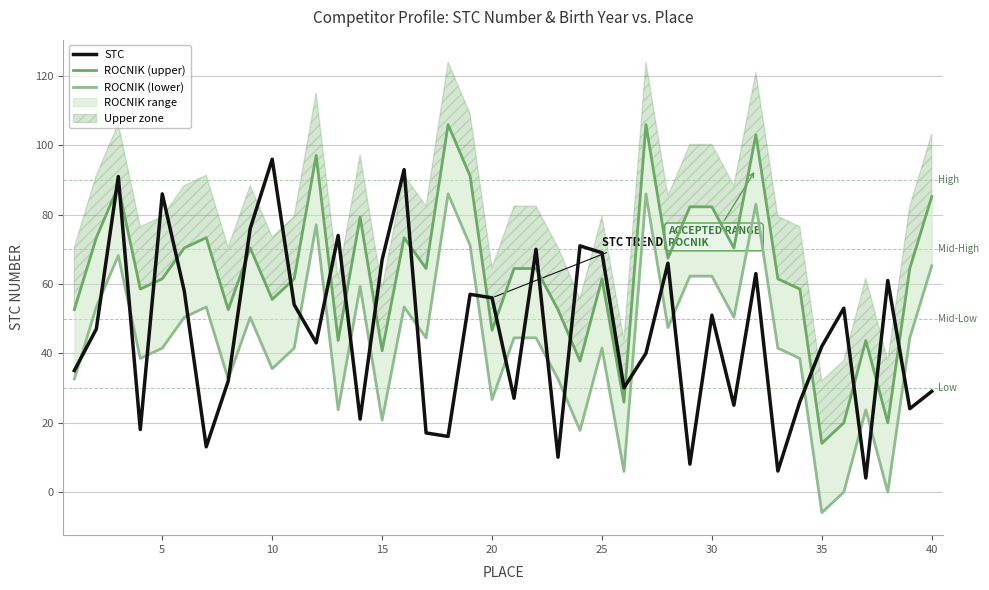

The value of STC at 15 is 67. True or false?

True